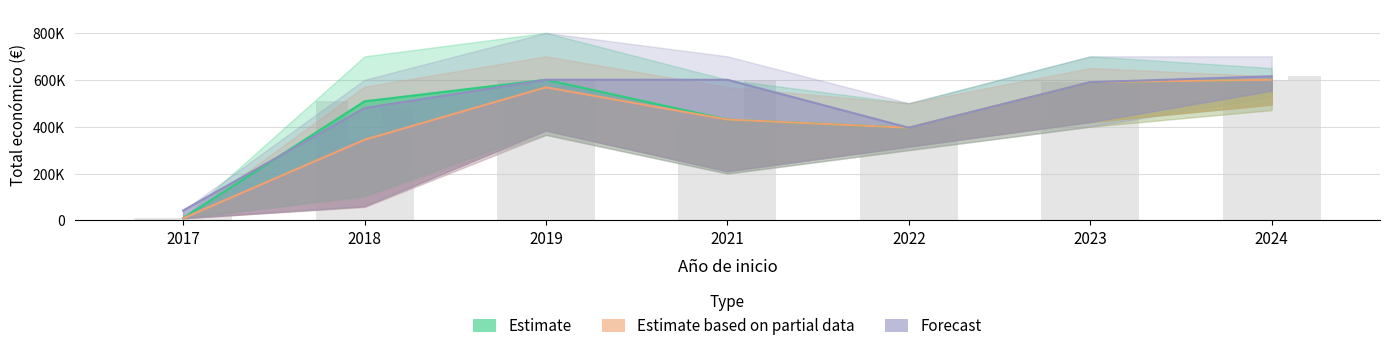

List the series in order of their peak value, highest first.

Forecast, Estimate, Estimate based on partial data